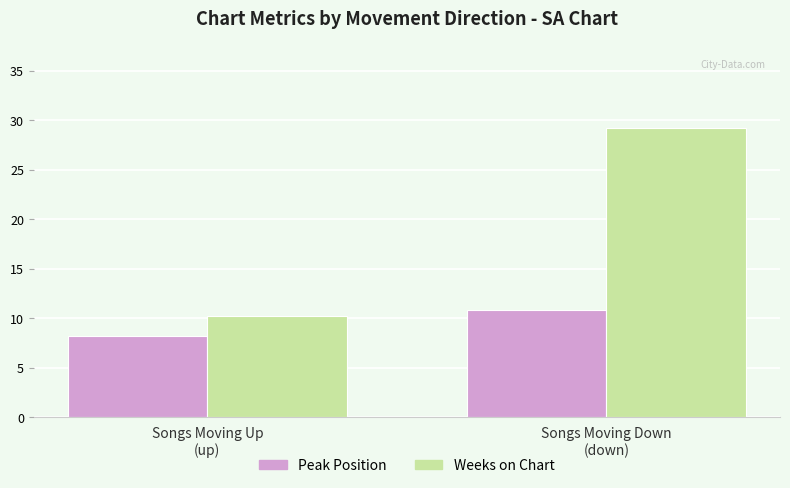

What is the value of the Weeks on Chart bar at the 1st from the left?

10.2